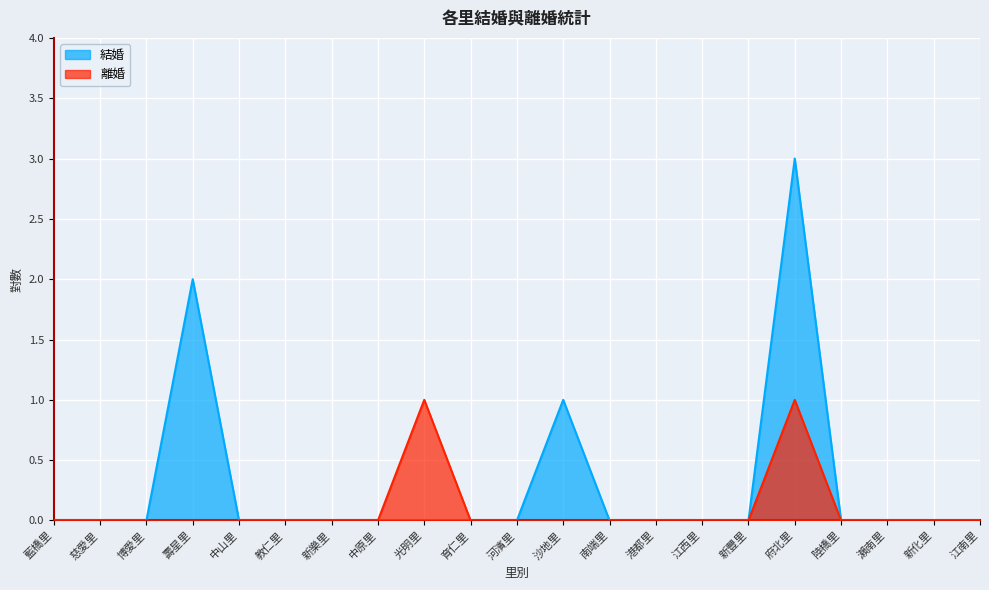

Reading left to right, list all the values displayed in this chart.

結婚: 藍橋里=0	慈愛里=0	博愛里=0	壽星里=2	中山里=0	教仁里=0	新樂里=0	中原里=0	光明里=0	育仁里=0	河濱里=0	沙地里=1	南端里=0	港都里=0	江西里=0	新豐里=0	府北里=3	陸橋里=0	瀨南里=0	新化里=0	江南里=0
離婚: 藍橋里=0	慈愛里=0	博愛里=0	壽星里=0	中山里=0	教仁里=0	新樂里=0	中原里=0	光明里=1	育仁里=0	河濱里=0	沙地里=0	南端里=0	港都里=0	江西里=0	新豐里=0	府北里=1	陸橋里=0	瀨南里=0	新化里=0	江南里=0